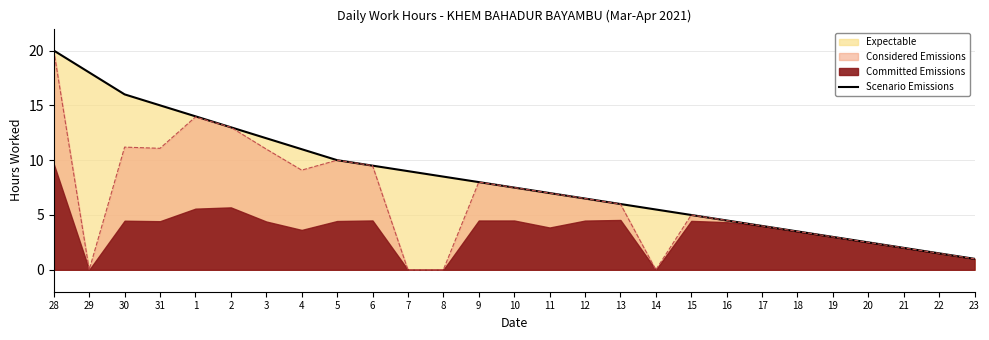

True or false: the data shows 1.6 at 20.

False